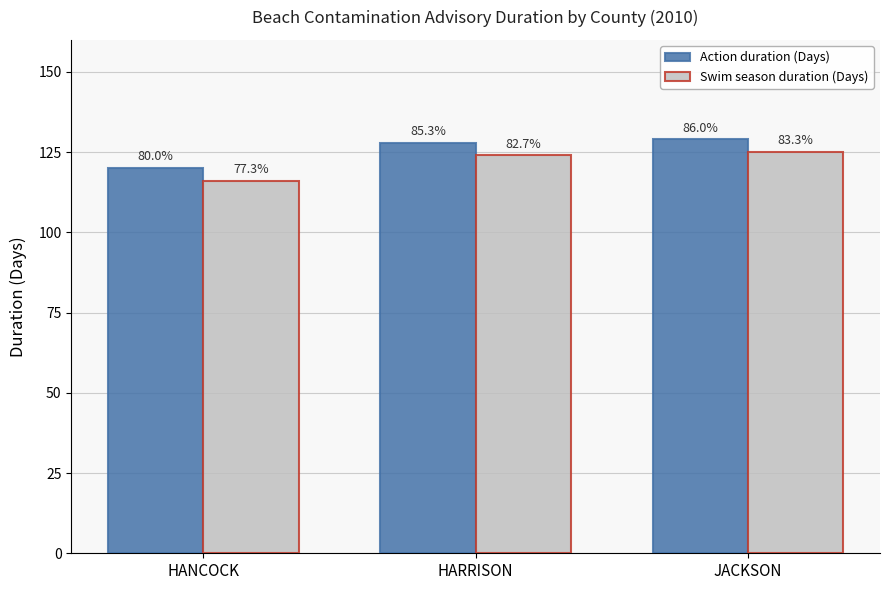

What is the spread (max minus min) of values at JACKSON?

4